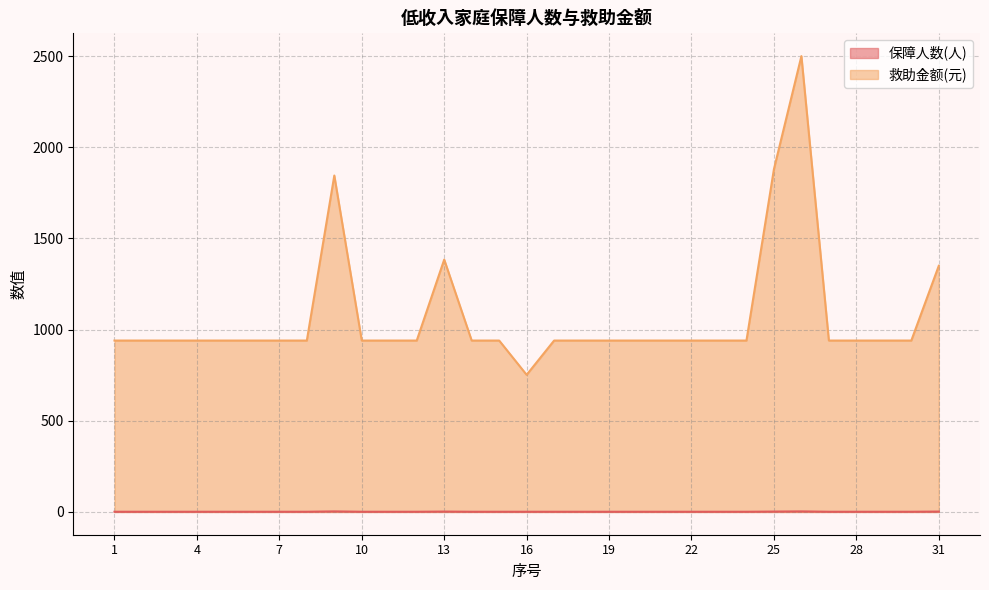

What is the difference between the second highest and second lowest values in the 保障人数(人) series?

2